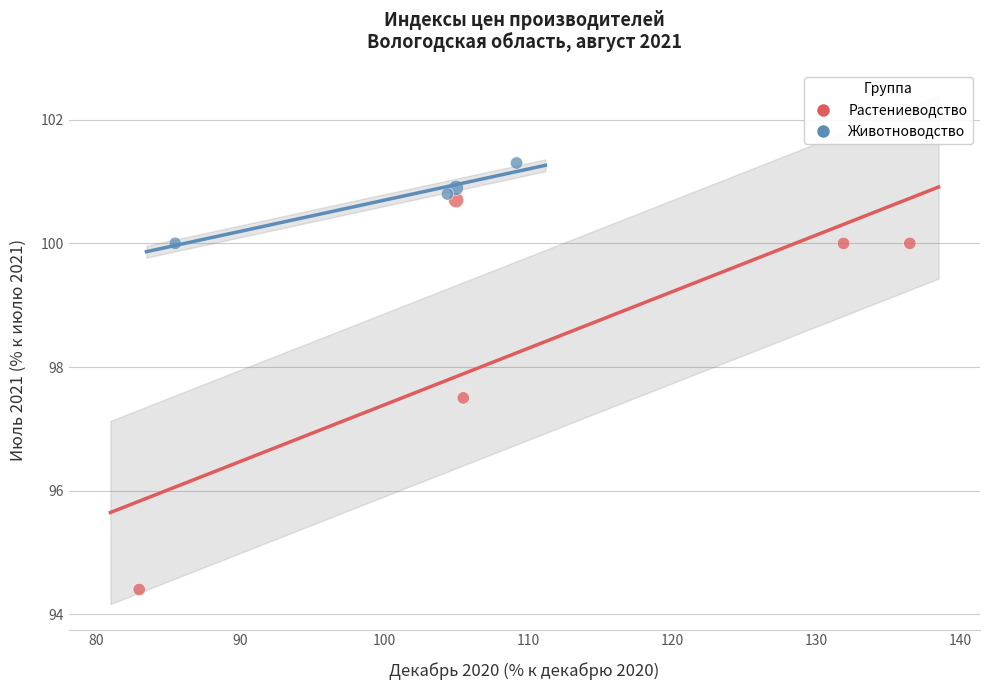

Which series reaches the maximum Y coordinate?

Животноводство